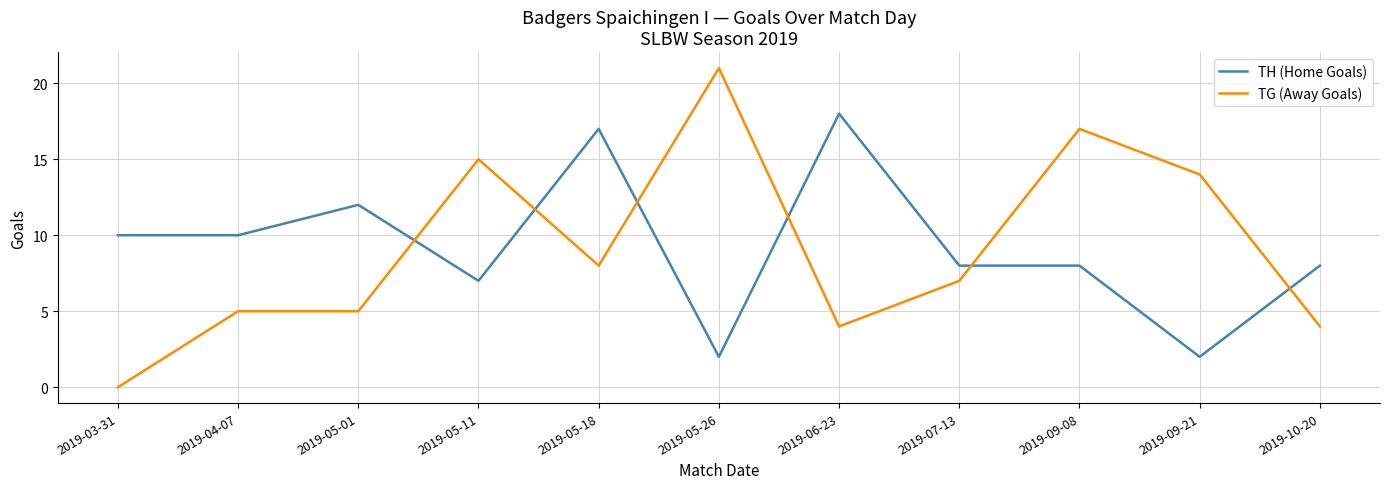

What is the total value across all series at 2019-07-13?

15